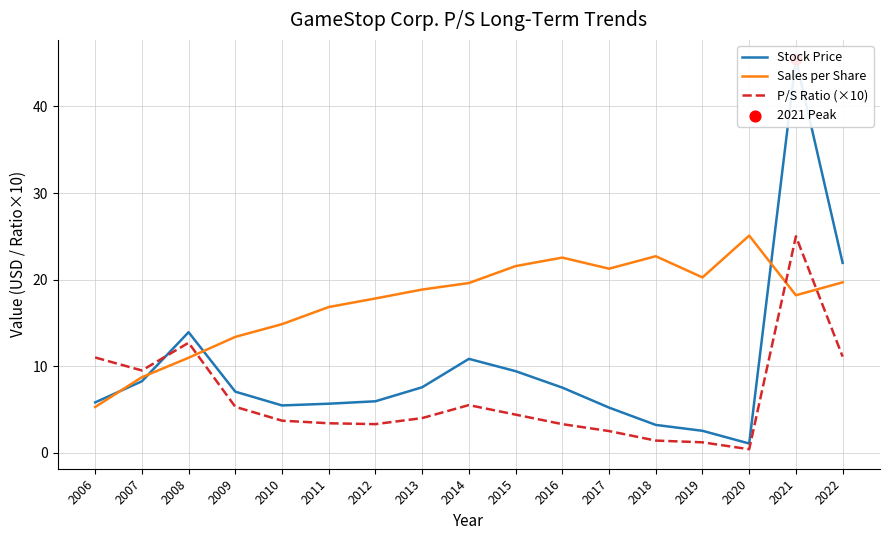

Which series contains the lowest Y value?

P/S Ratio (×10)